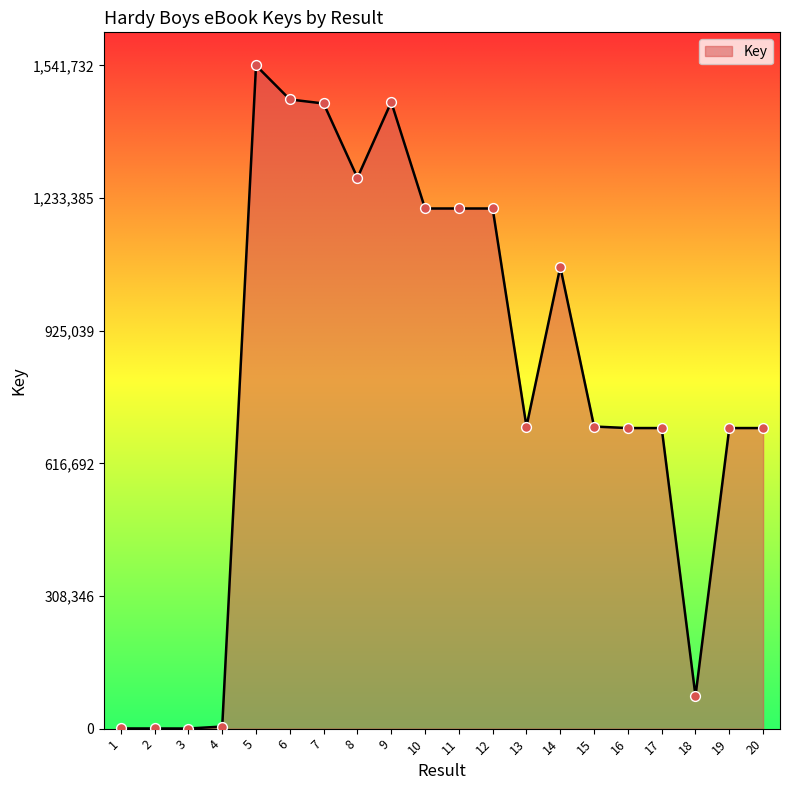

What is the difference between the maximum and minimum values?

1541483